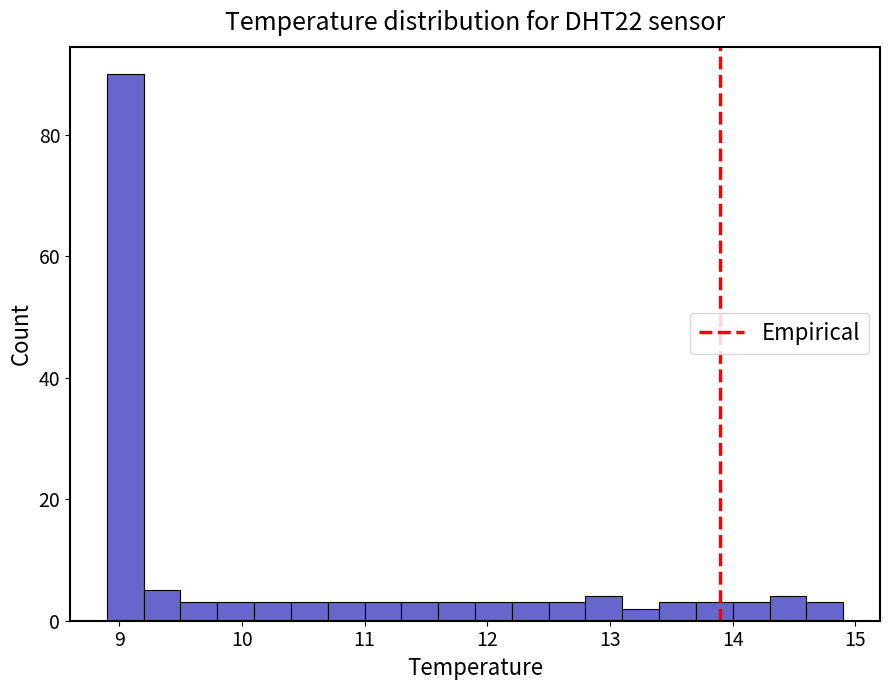

Read against the x-axis, roughly where is the centre of the tallest bar?

9.1